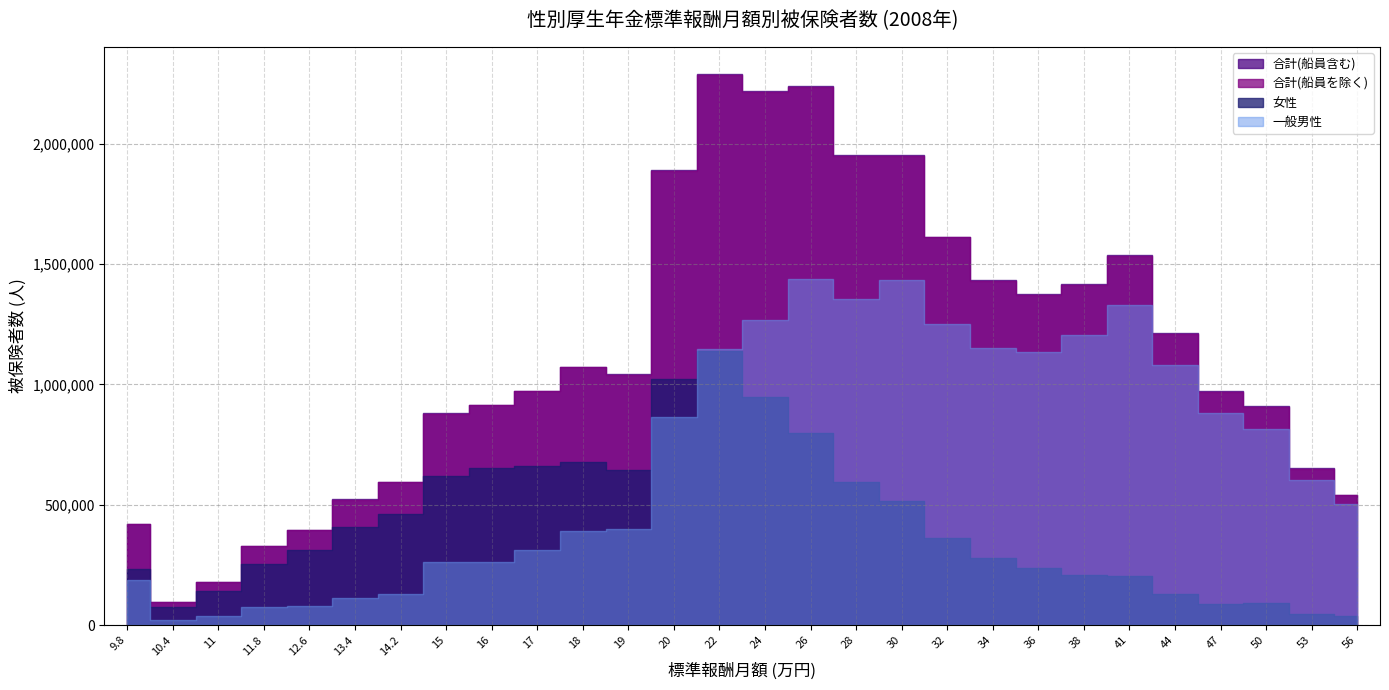

How many values in the 合計(船員を除く) series exceed 1041032?

13